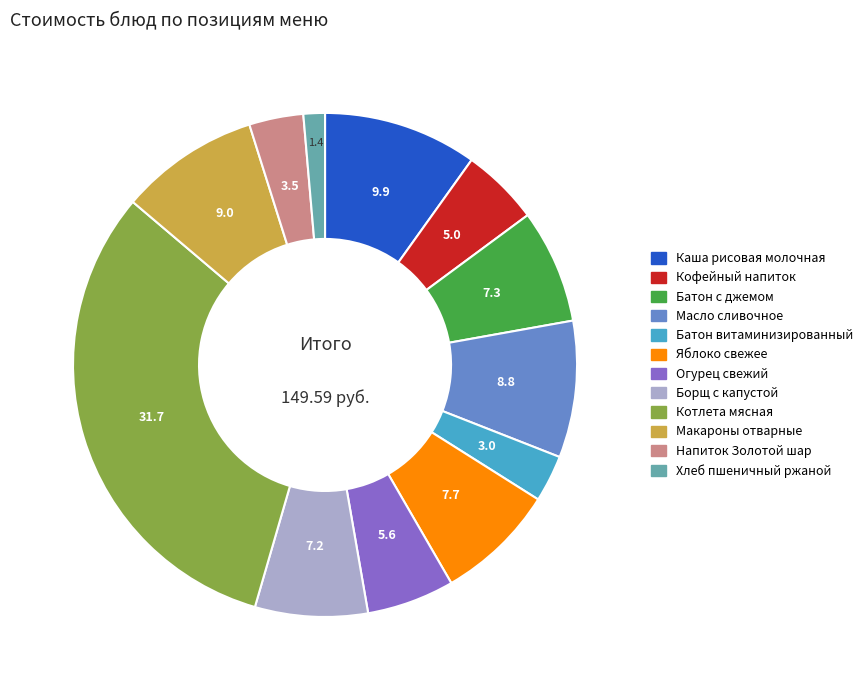

Is there any slice that represents more than half of the pie?

No